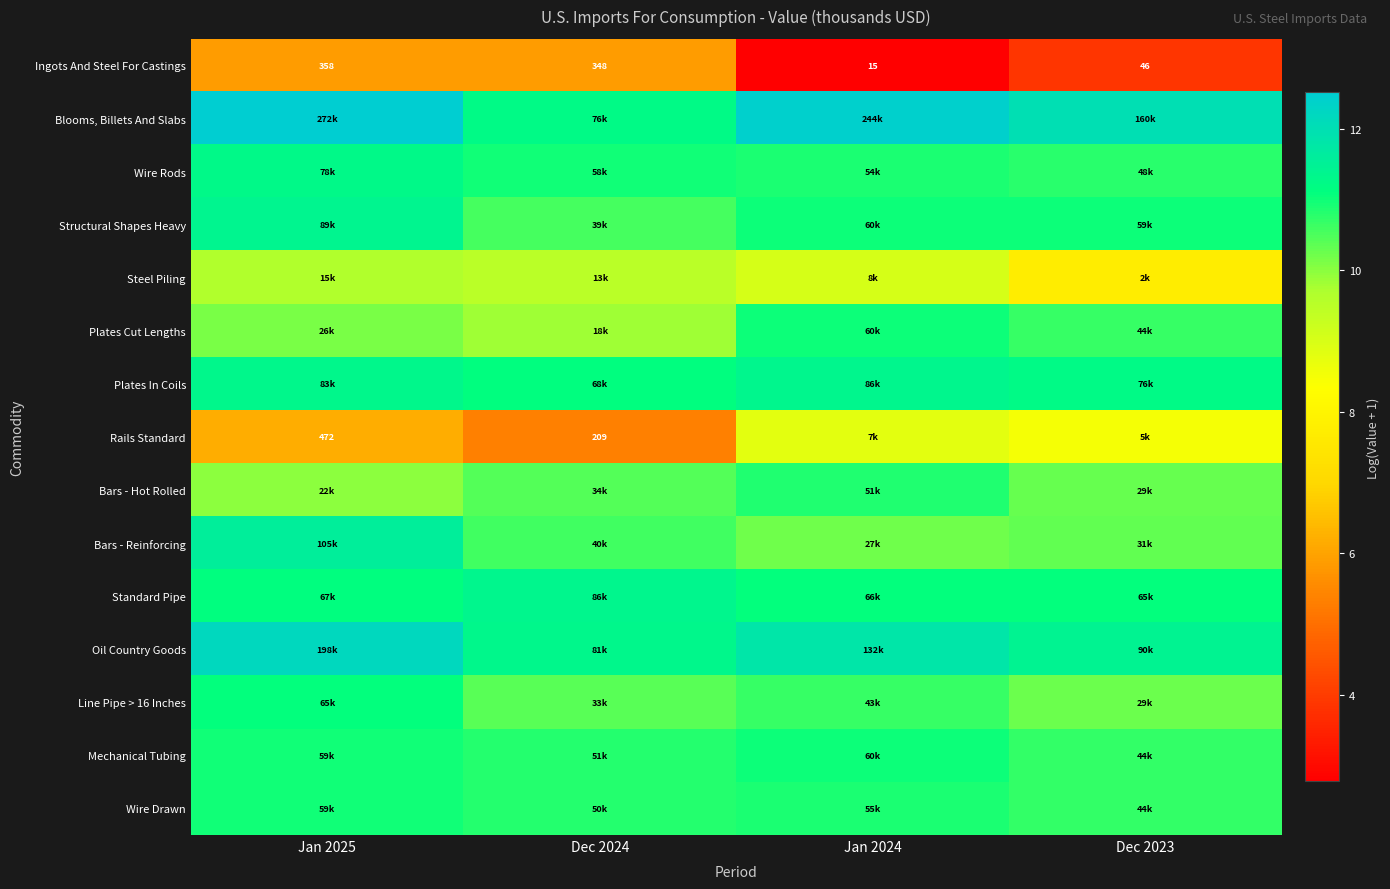

Between Dec 2024 and Jan 2025, which is larger?

Jan 2025